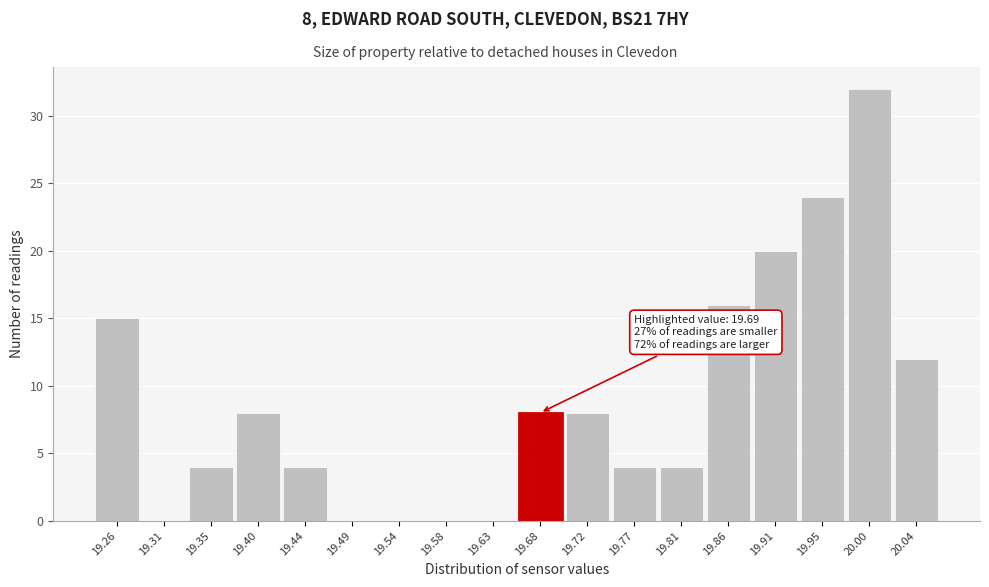

Reading left to right, extract all data points from this chart.

19.26=15	19.31=0	19.35=4	19.40=8	19.44=4	19.49=0	19.54=0	19.58=0	19.63=0	19.68=8	19.72=8	19.77=4	19.81=4	19.86=16	19.91=20	19.95=24	20.00=32	20.04=12